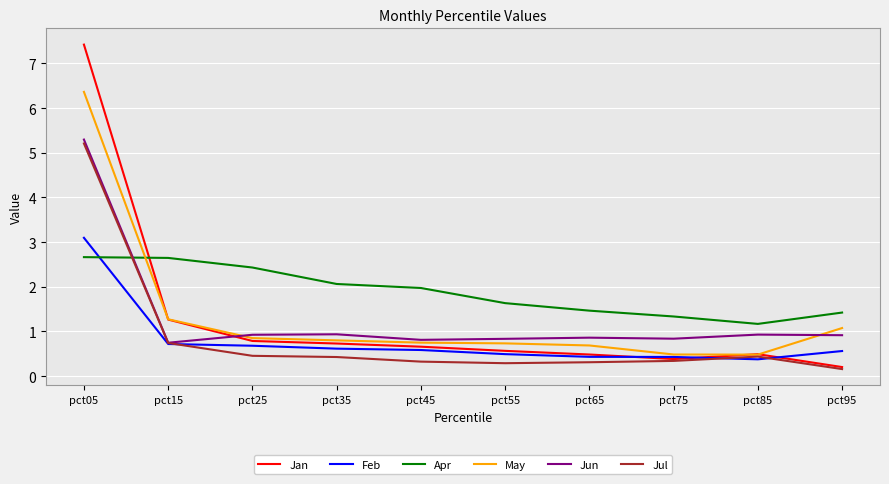

Which series has the largest total across all categories?

Apr